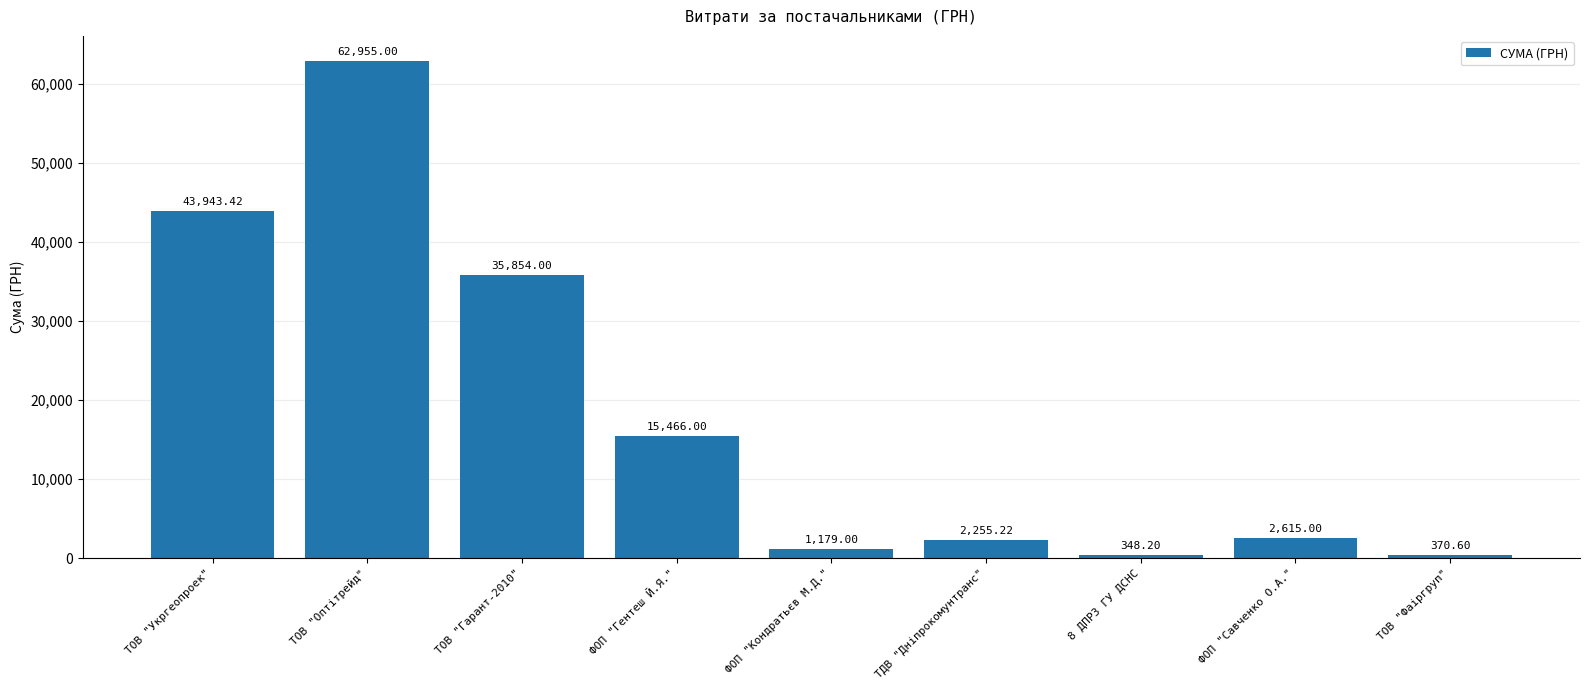

List the labels in order of value, smallest first.

8 ДПРЗ ГУ ДСНС, ТОВ "Фаіргруп", ФОП "Кондратьєв М.Д.", ТДВ "Дніпрокомунтранс", ФОП "Савченко О.А.", ФОП "Гентеш Й.Я.", ТОВ "Гарант-2010", ТОВ "Укргеопроек", ТОВ "Оптітрейд"